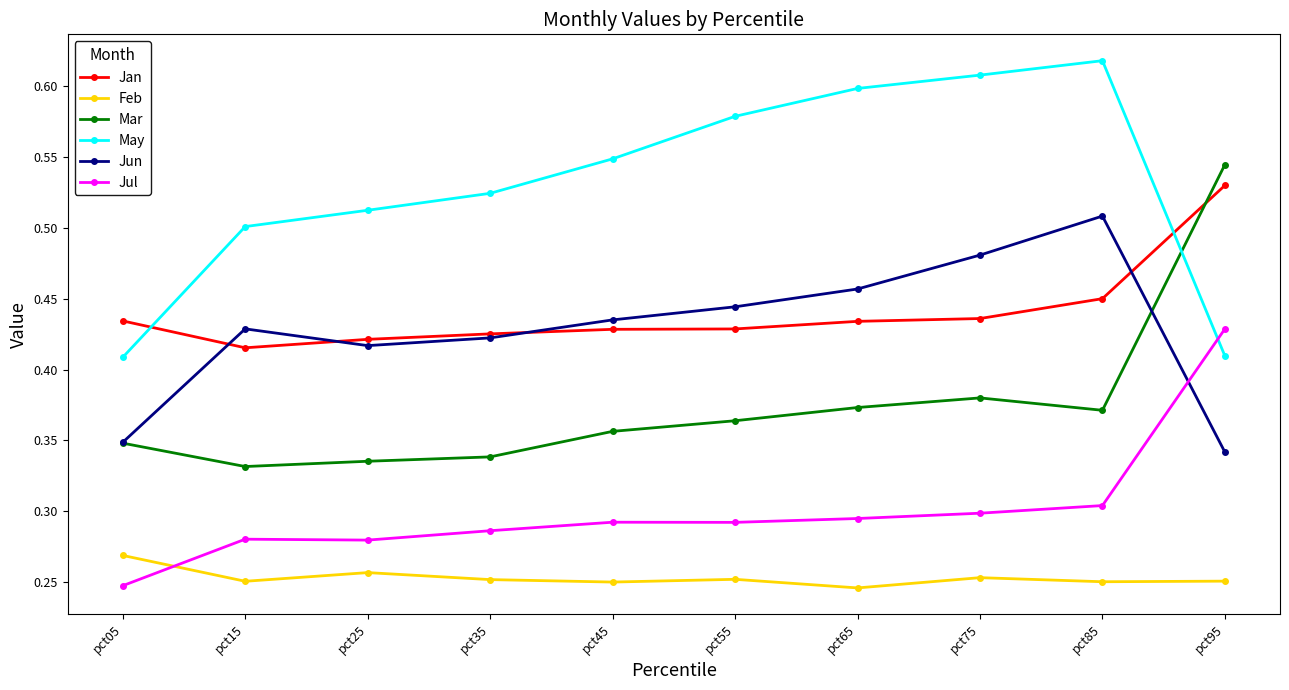

True or false: May has more than 0 points higher than both neighbors.

True